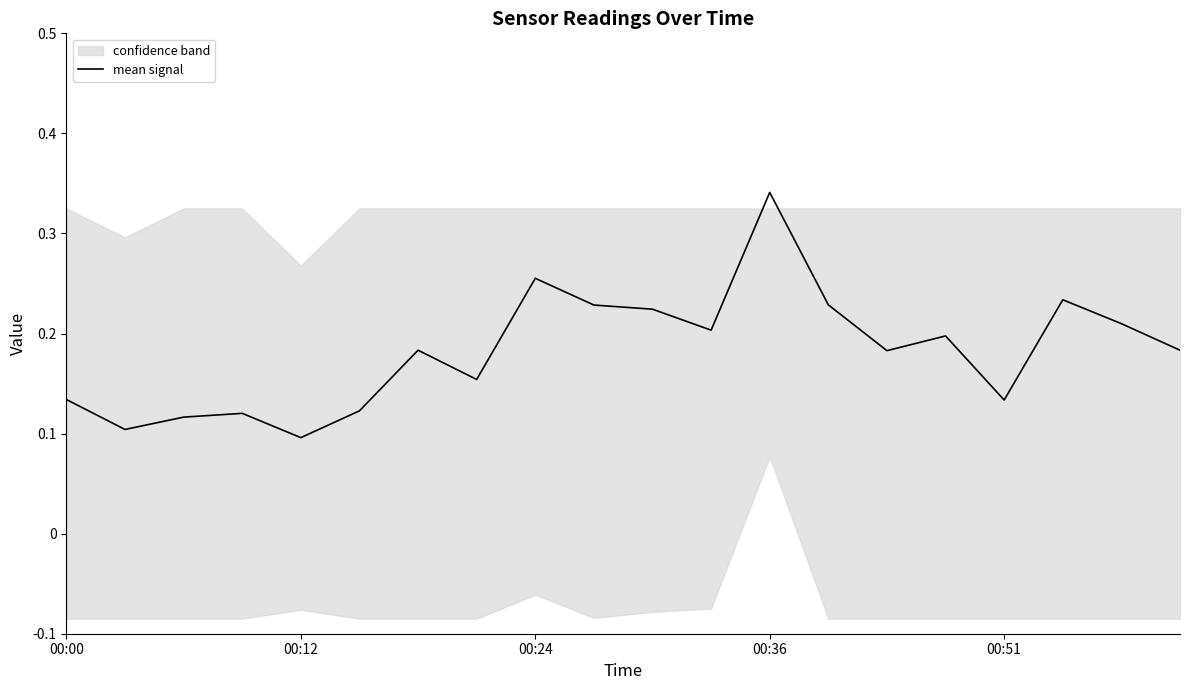

At which label does mean signal reach its peak?

00:36